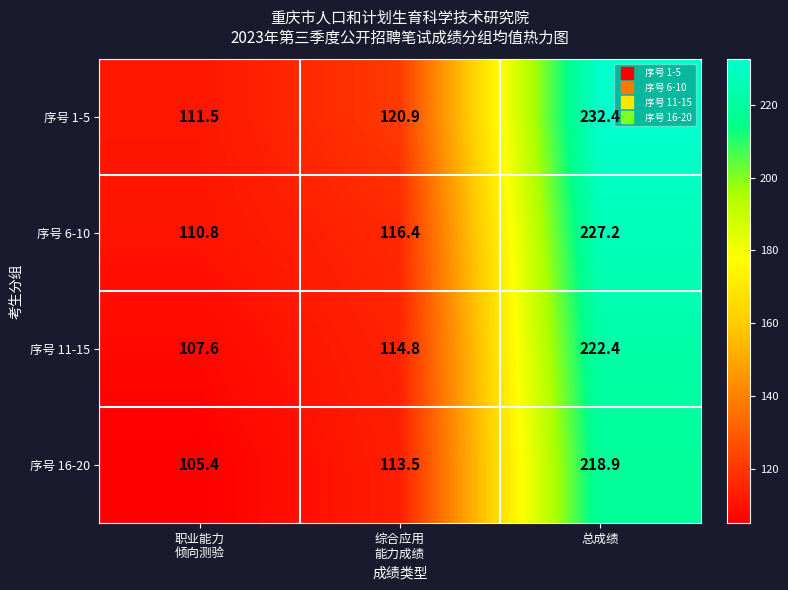

At which category is the sum across all series the highest?

总成绩